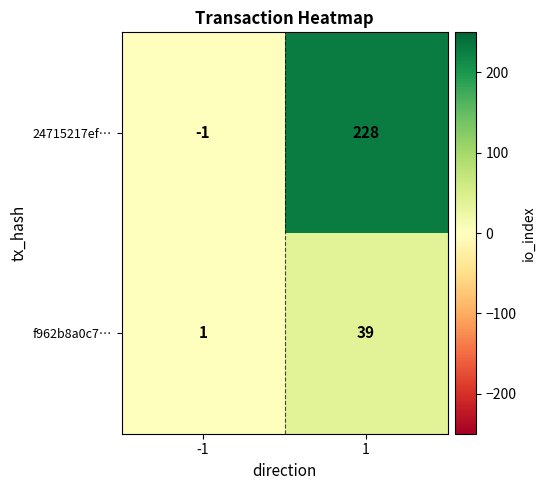

What value does the f962b8a0c7… series have at 1, to the nearest 10?

40